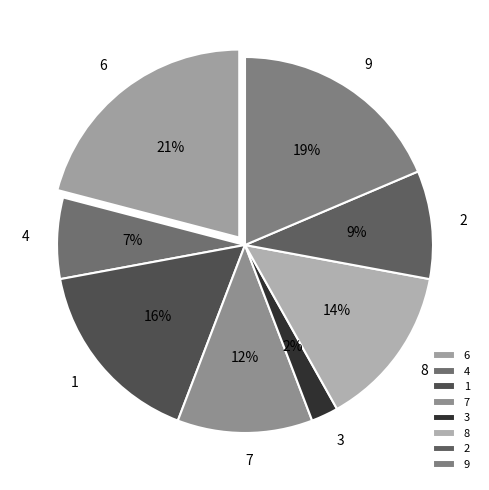

Which slice is the largest?

6